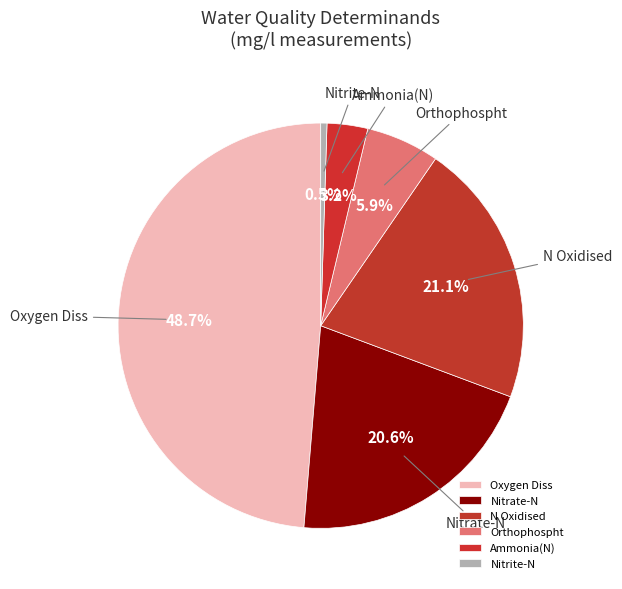

To the nearest percent, what is the average slice percentage?

17%